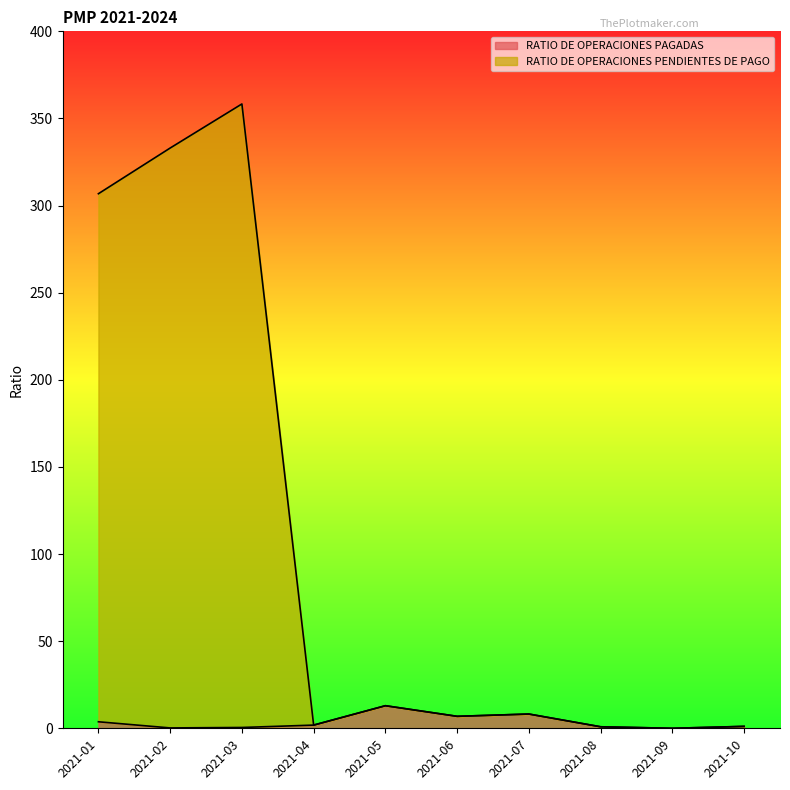

Is the value of RATIO DE OPERACIONES PENDIENTES DE PAGO at 2021-10 greater than the value of RATIO DE OPERACIONES PAGADAS at 2021-04?

No